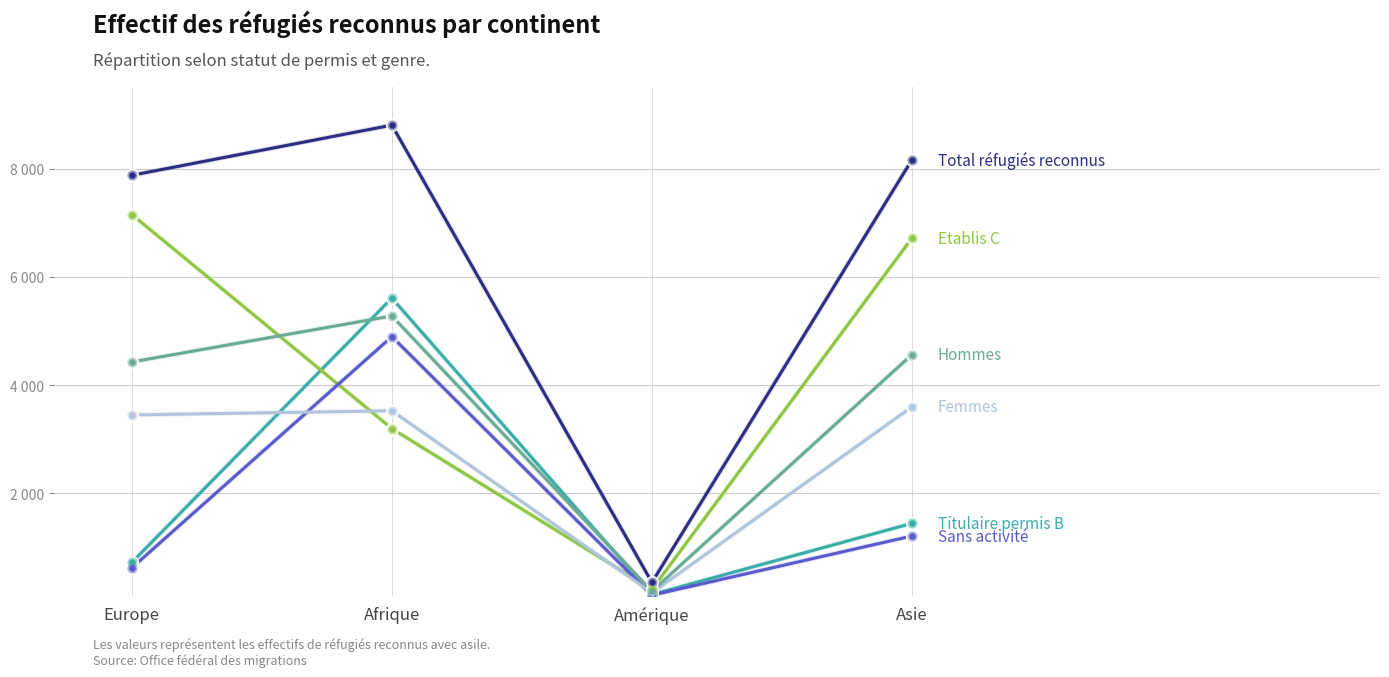

Does the chart have visible grid lines?

Yes